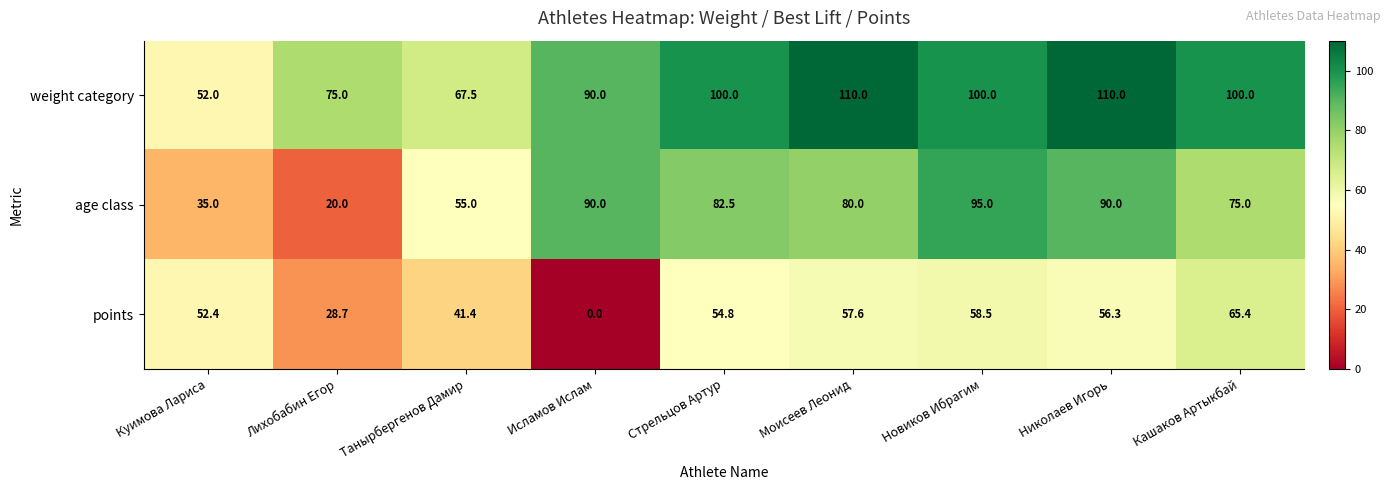

What is the sum of all points values?

415.1